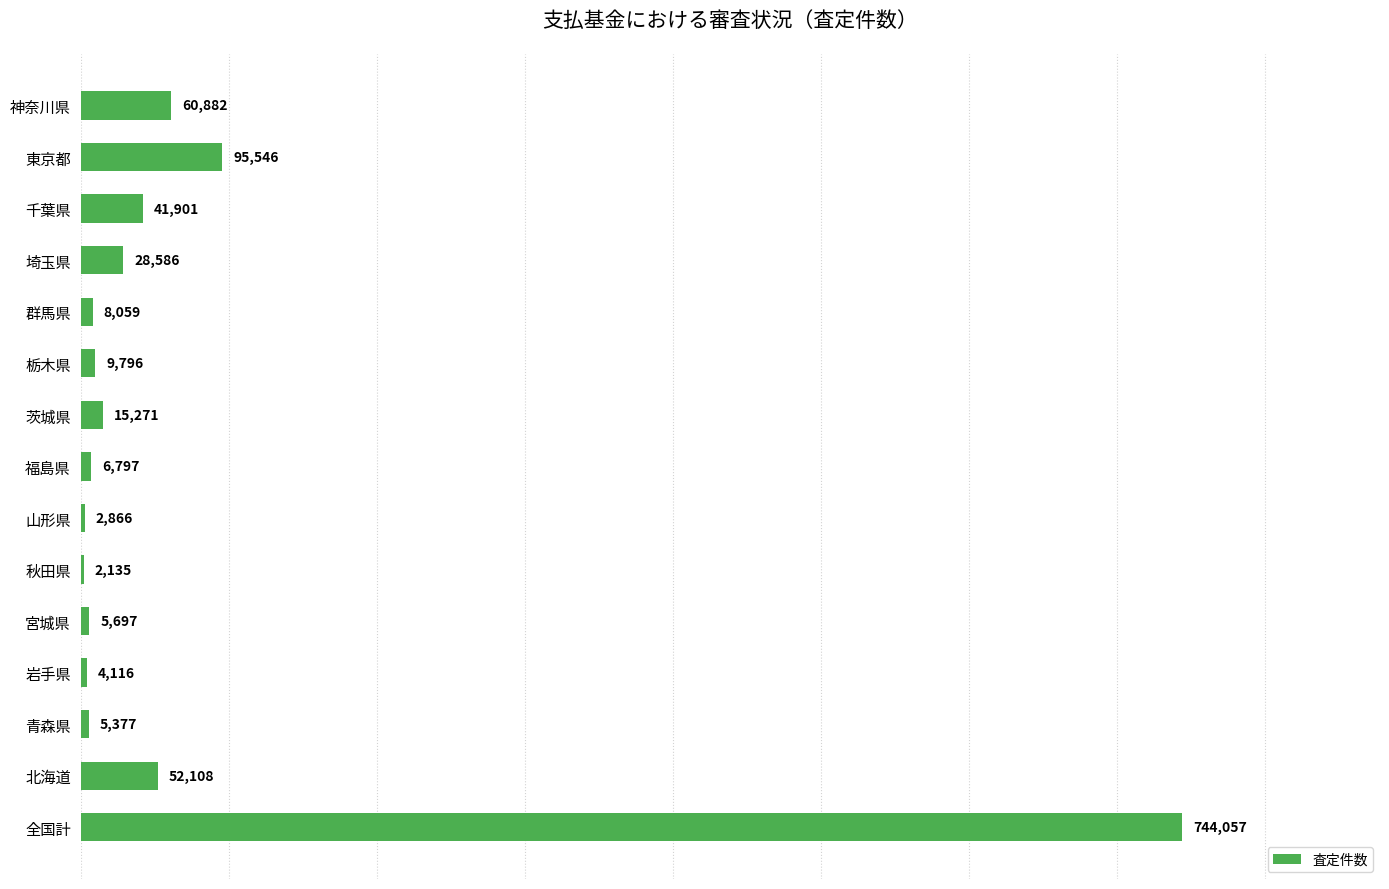

What value does the data have at 埼玉県?

28586